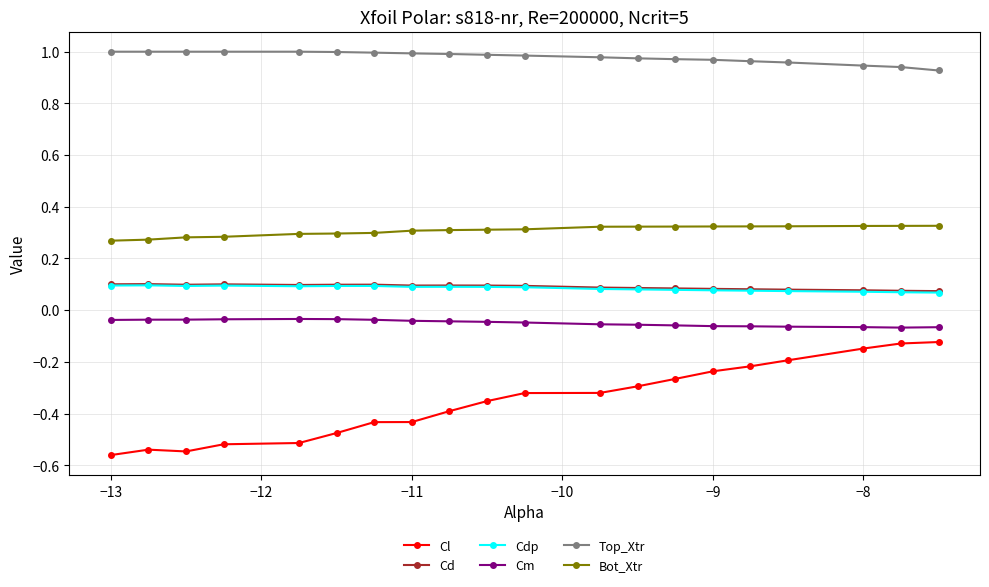

True or false: Bot_Xtr and Cm intersect in this chart.

False